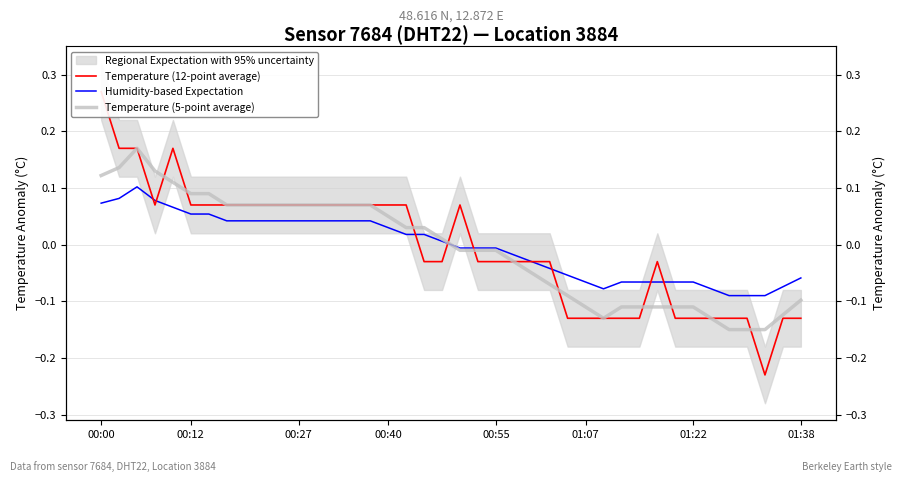

True or false: Humidity-based Expectation has more than 1 interior local peaks.

False